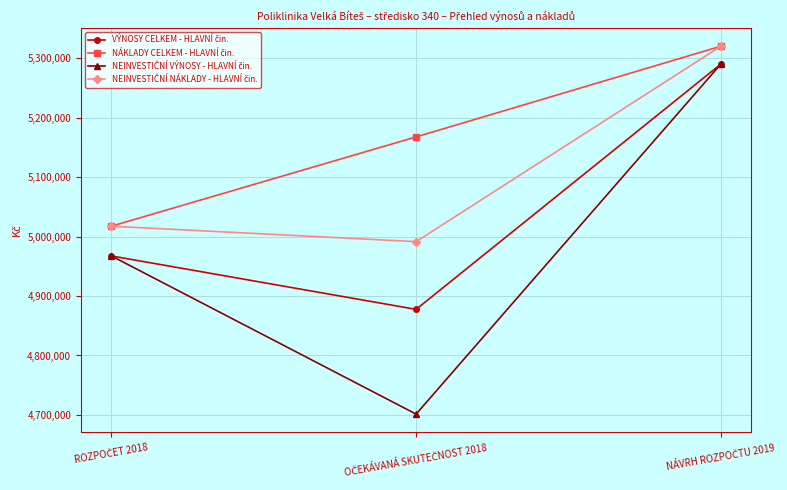

What is the smallest value displayed?

4701417